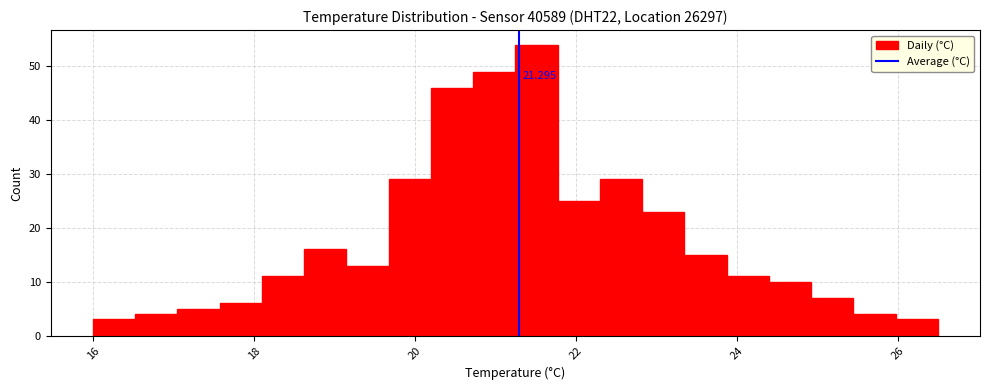

Read against the x-axis, roughly where is the centre of the tallest bar?

21.6